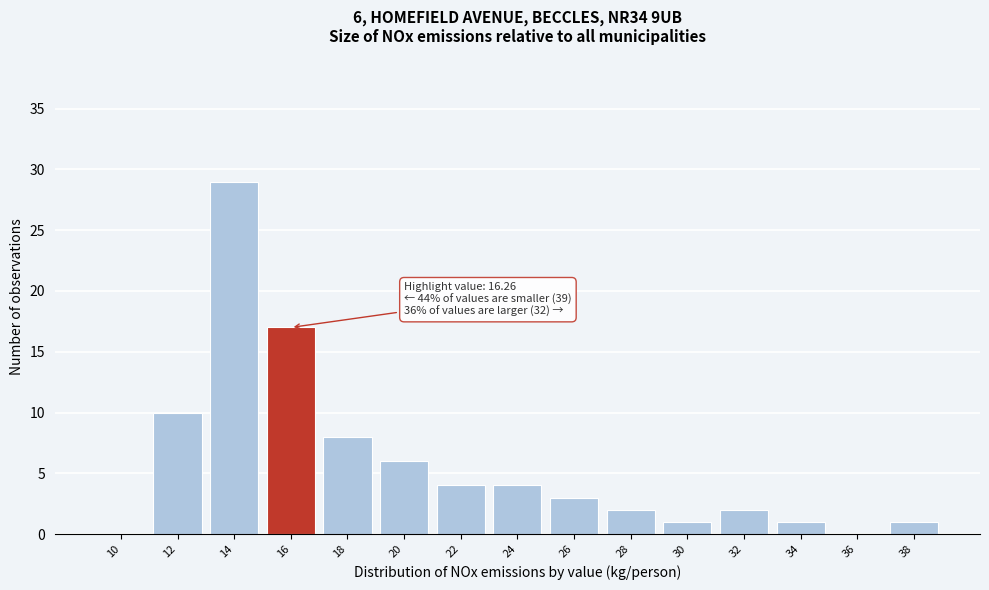

Reading left to right, list all the values displayed in this chart.

10=0	12=10	14=29	16=17	18=8	20=6	22=4	24=4	26=3	28=2	30=1	32=2	34=1	36=0	38=1